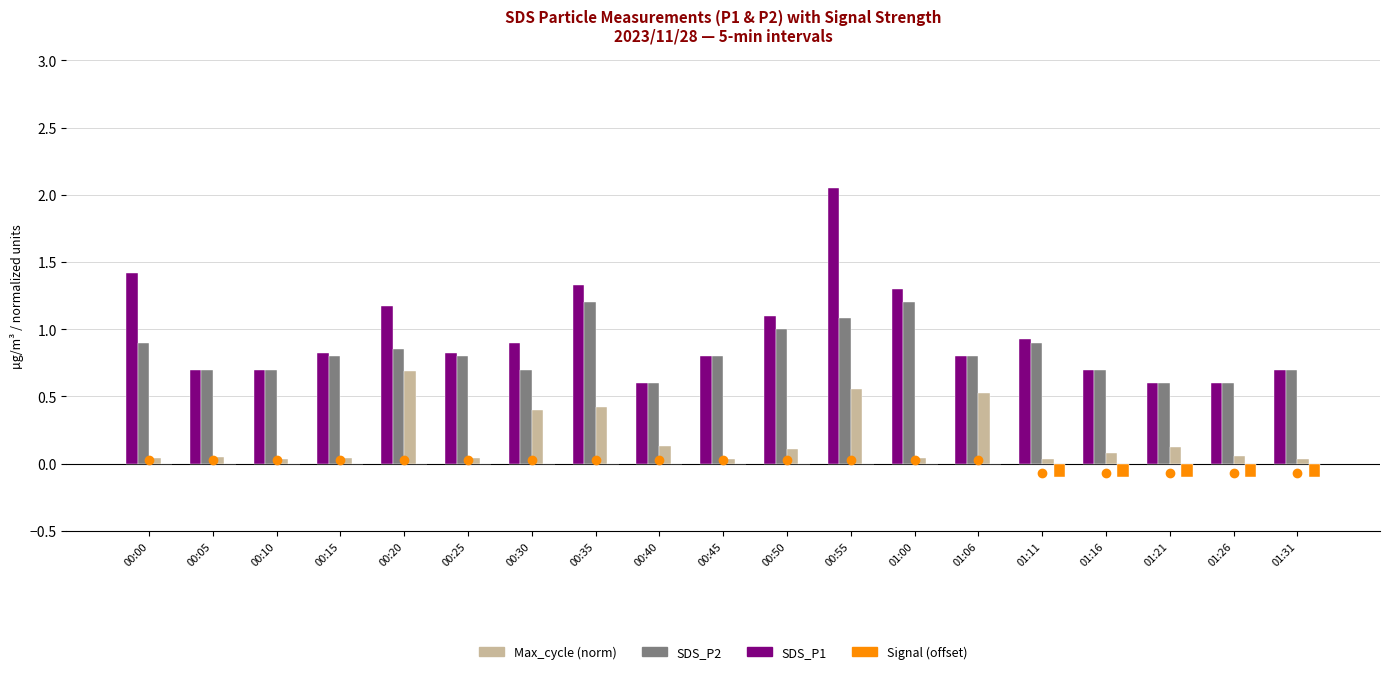

Is it true that SDS_P1 equals 1.1 at 00:25?

False